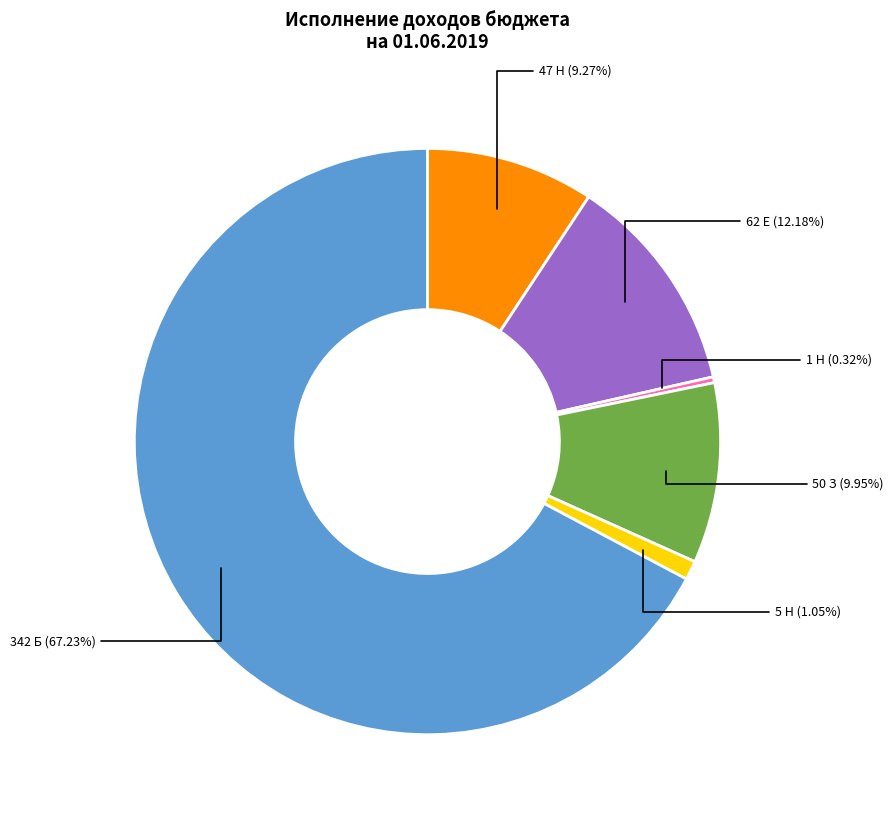

Is there any slice that represents more than half of the pie?

Yes